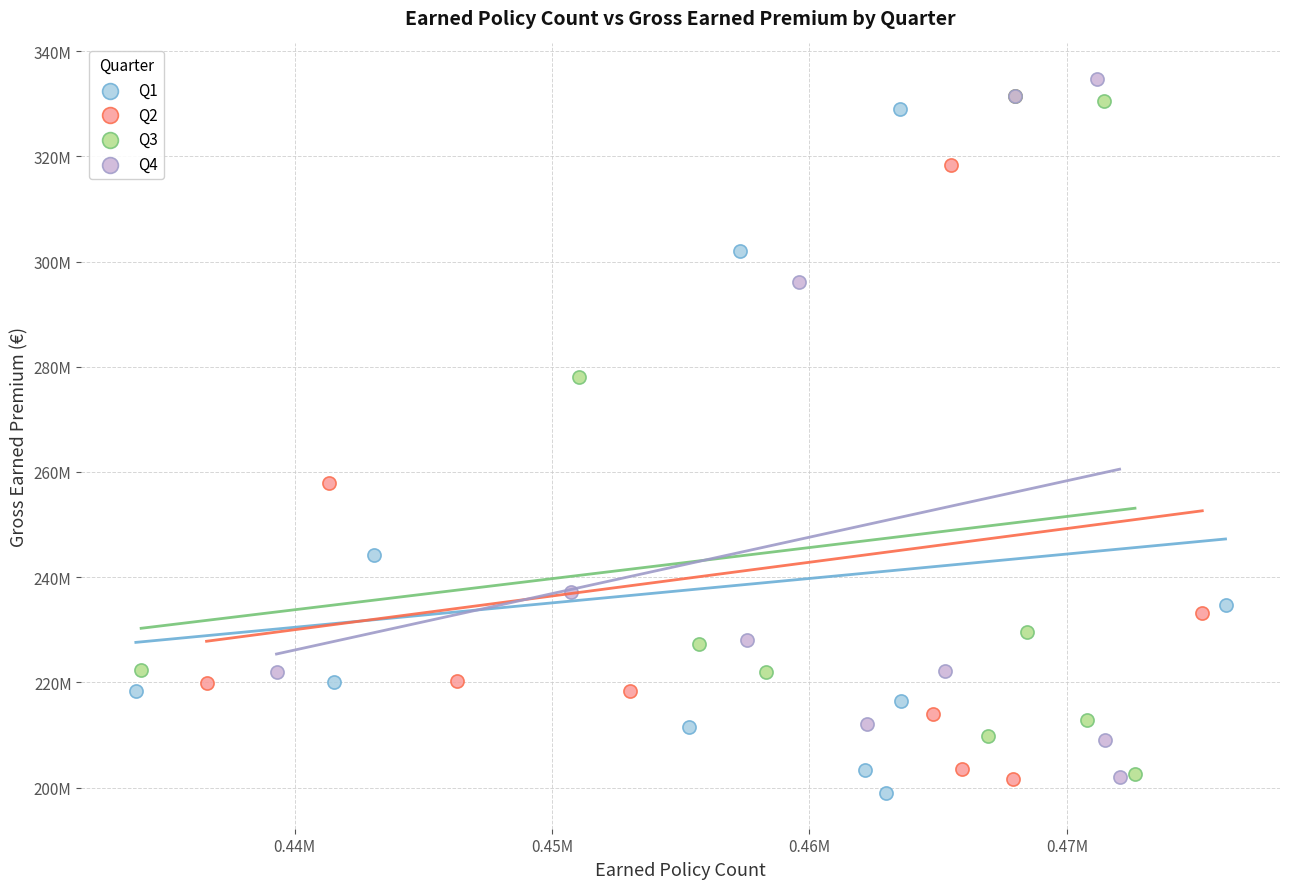

Which series has the largest Y range (max minus min)?

Q4